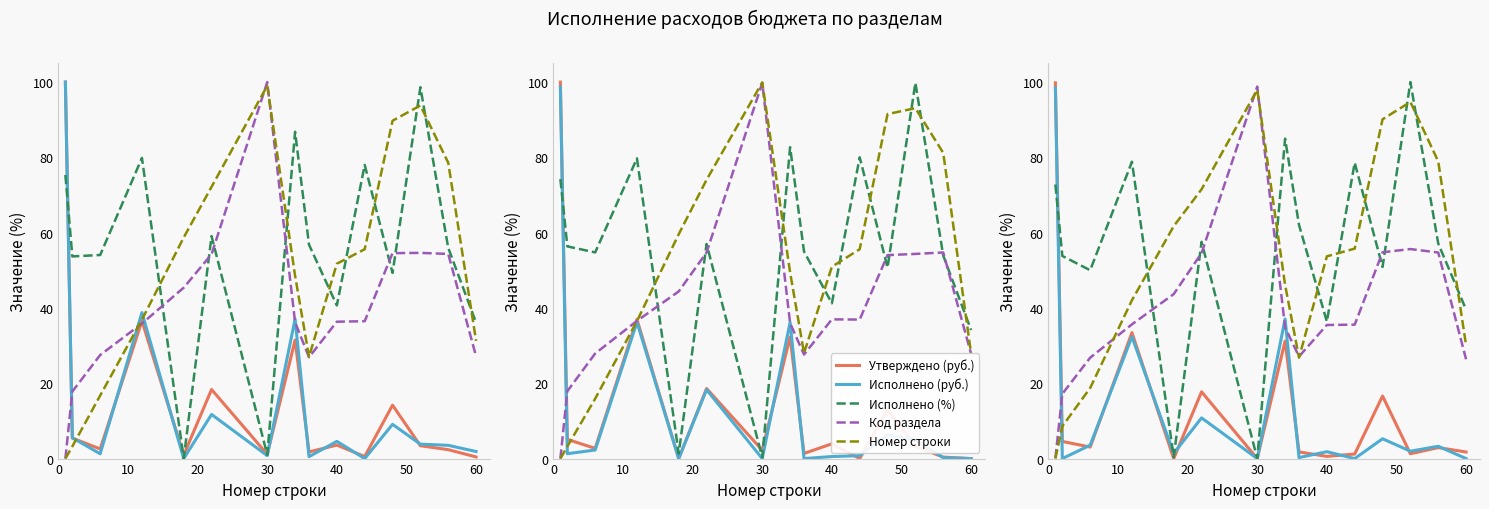

How many intersections are there between Исполнено (руб.) and Код раздела?

3